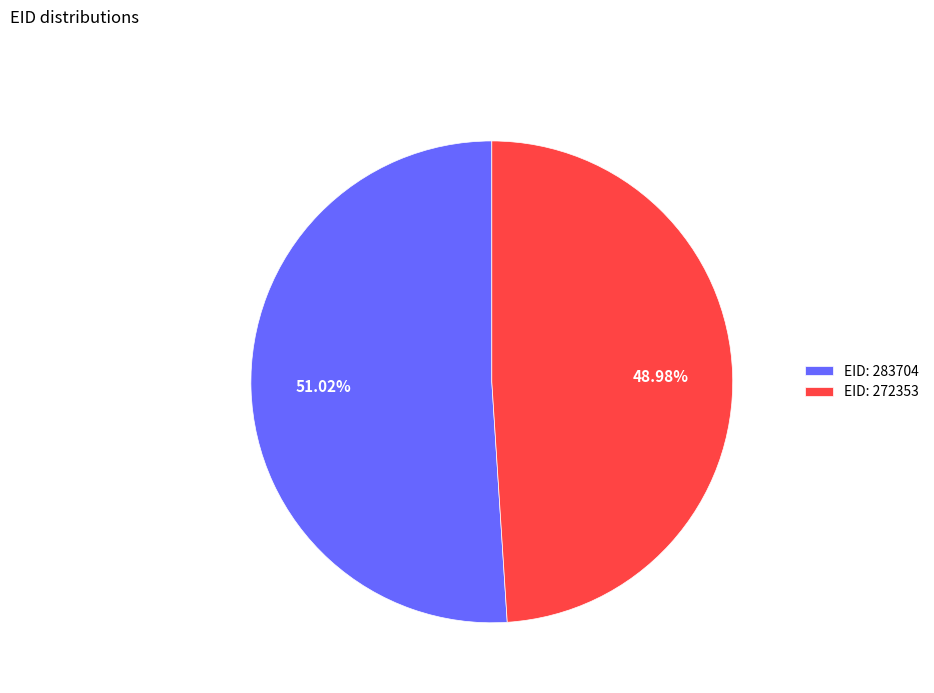

Between EID: 283704 and EID: 272353, which is larger?

EID: 283704